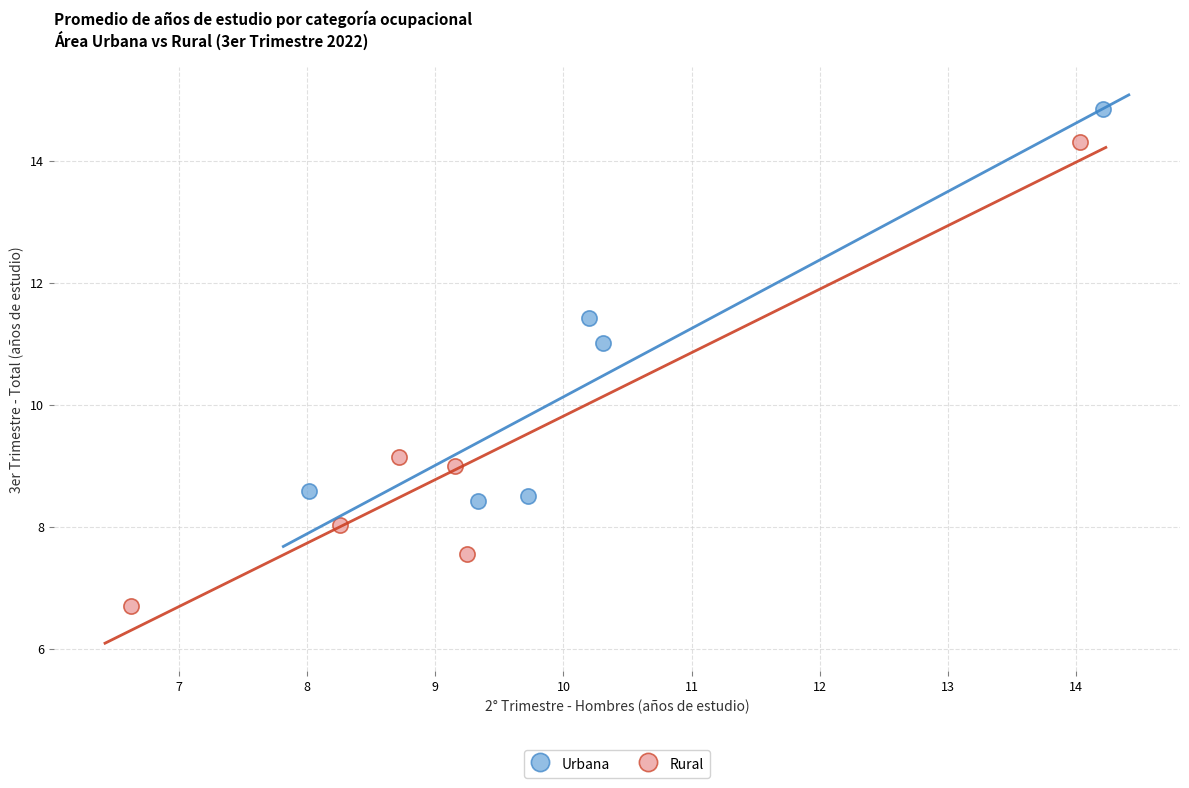

Which series contains the lowest Y value?

Rural